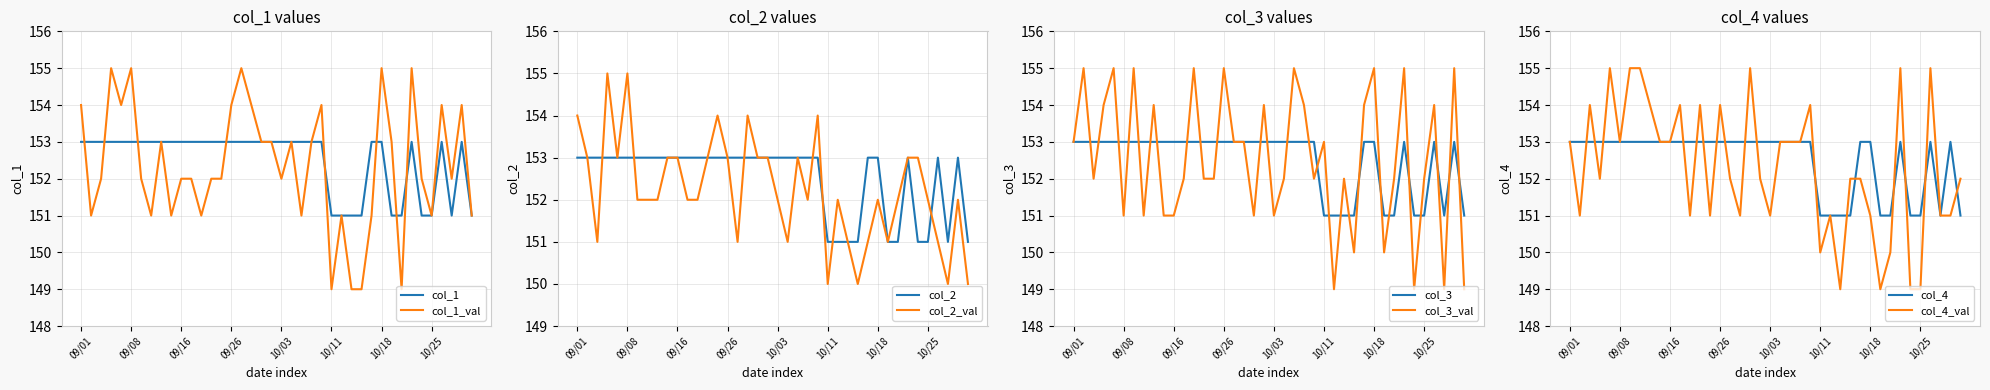

At which label does col_4 reach its peak?

1994/09/01